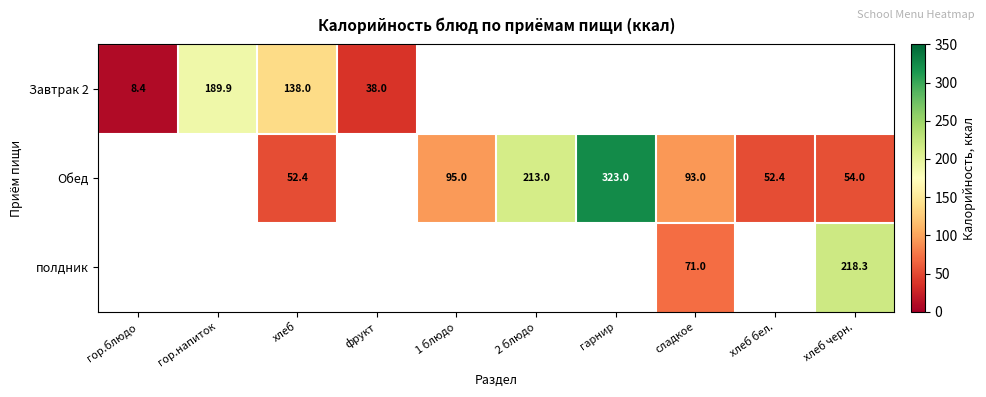

Which category has the highest value across all series?

гарнир